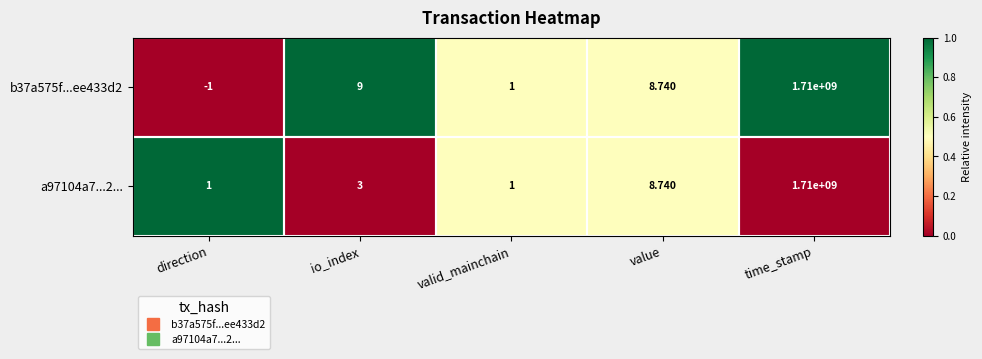

At which label is b37a575f...ee433d2 closest to 854999999?

io_index